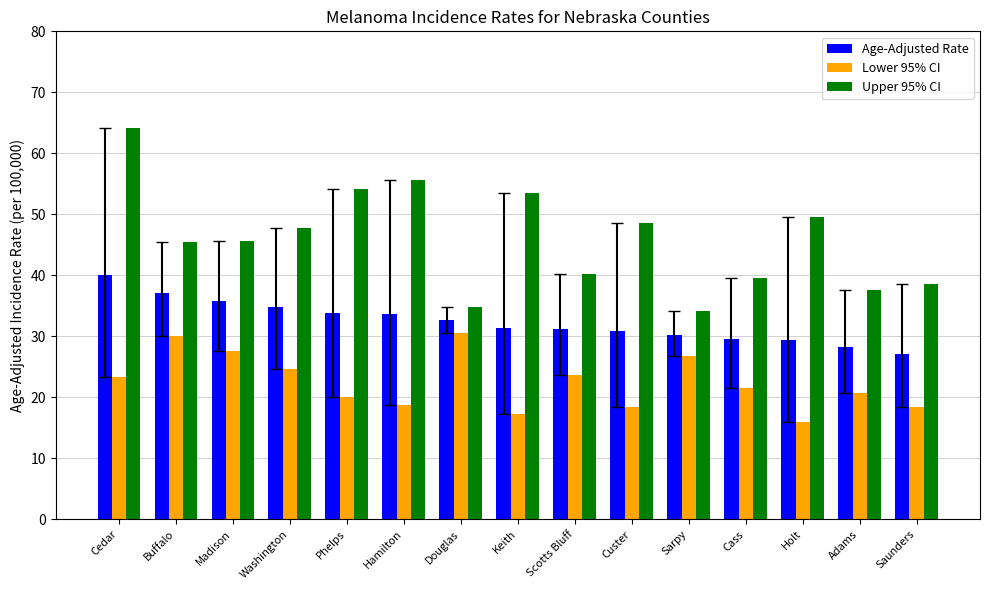

Is the value of Upper 95% CI at Sarpy greater than the value of Age-Adjusted Rate at Madison?

No